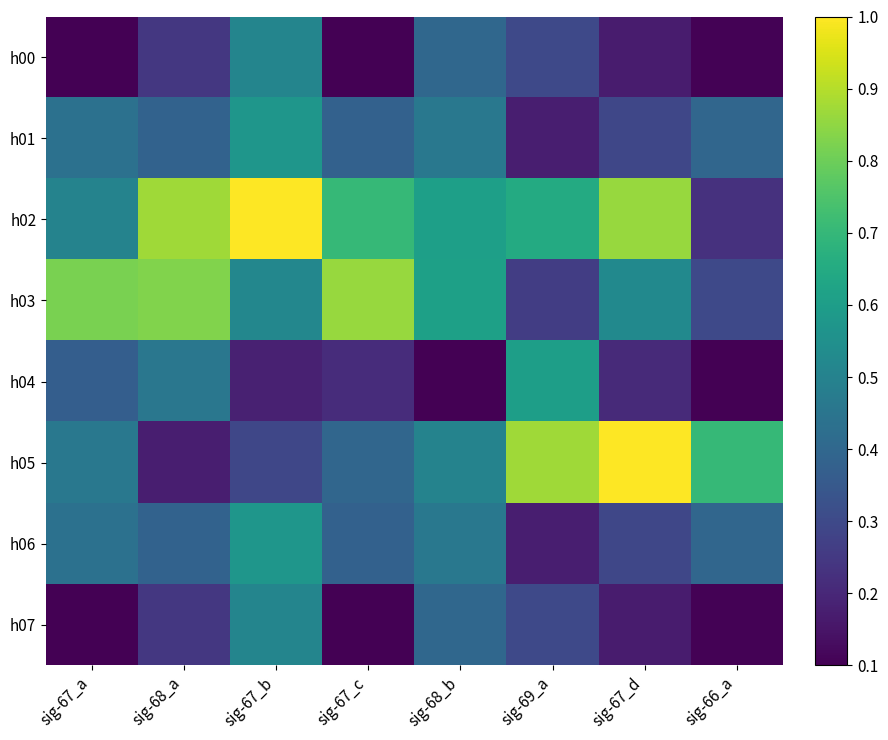

Which has a higher value, sig-67_b or sig-69_a?

sig-67_b